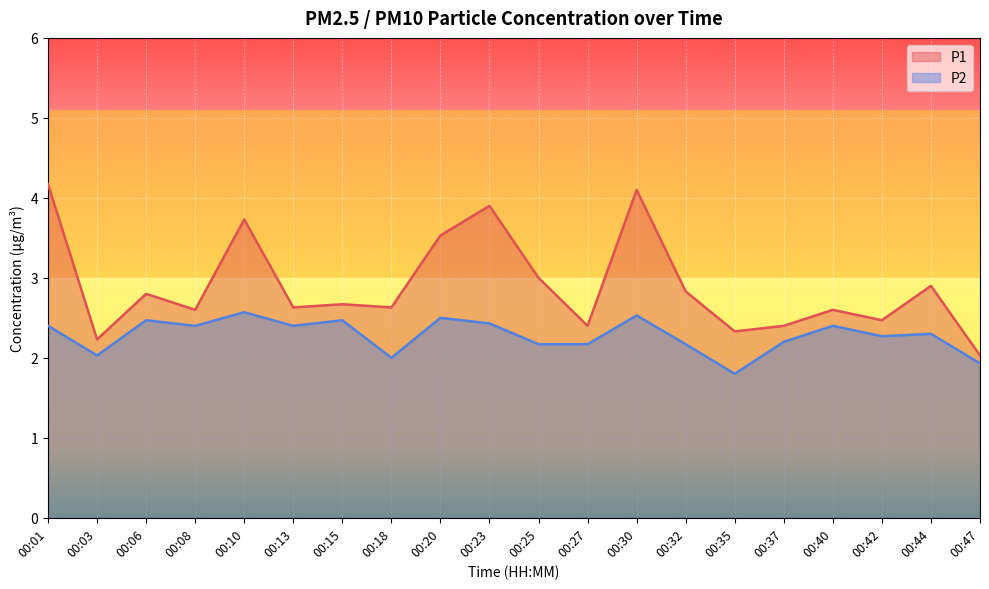

In P1, how many points are lower than both neighbors (excluding endpoints)?

7